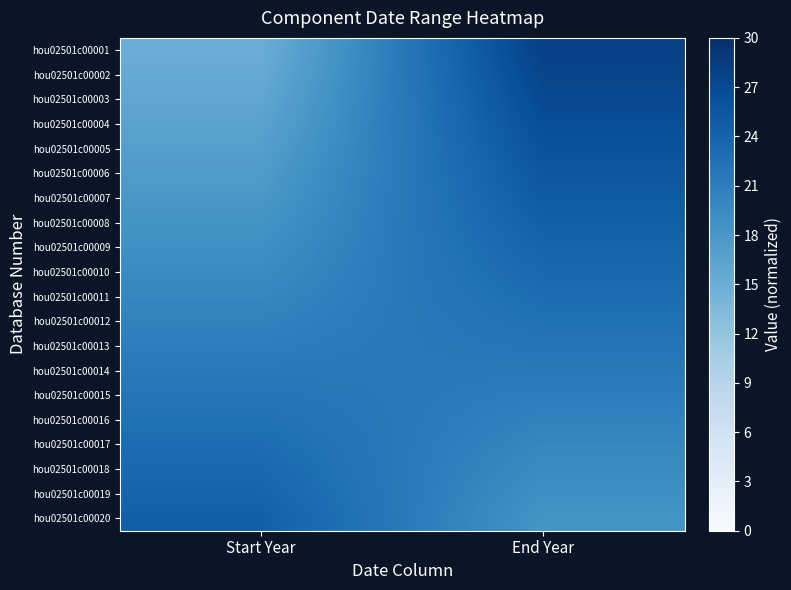

What is the total value across all series at End Year?

465.0